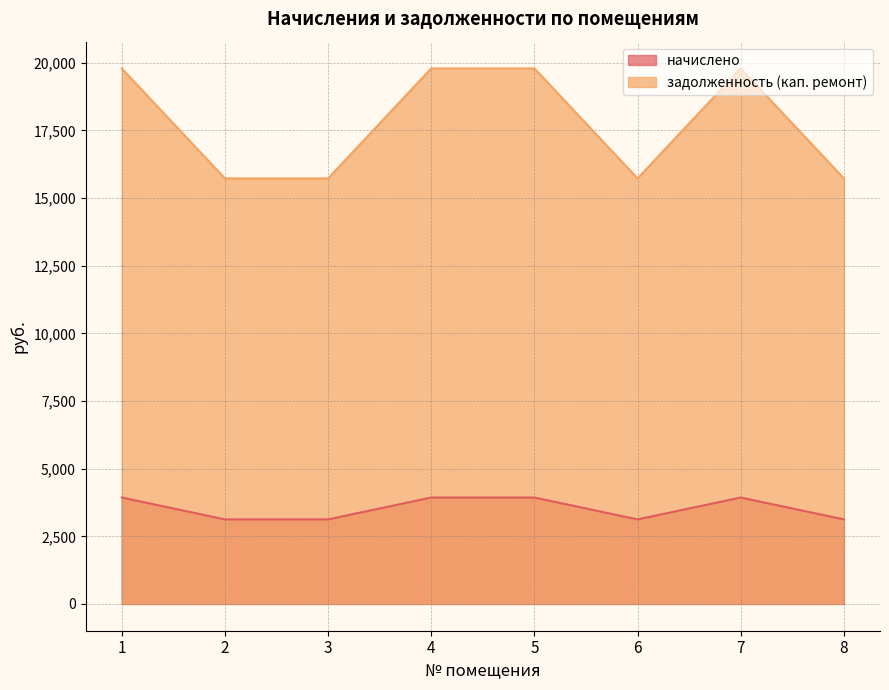

Which series has the largest range (max minus min)?

задолженность (кап. ремонт)